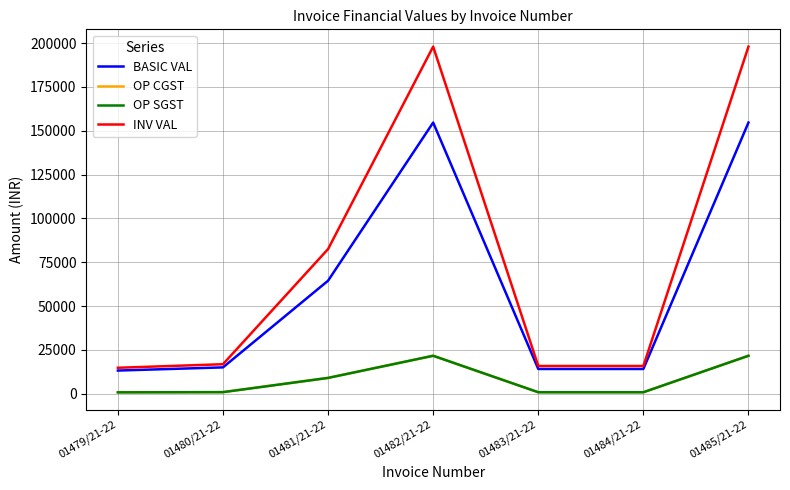

Does the chart display data point markers on the line(s)?

No